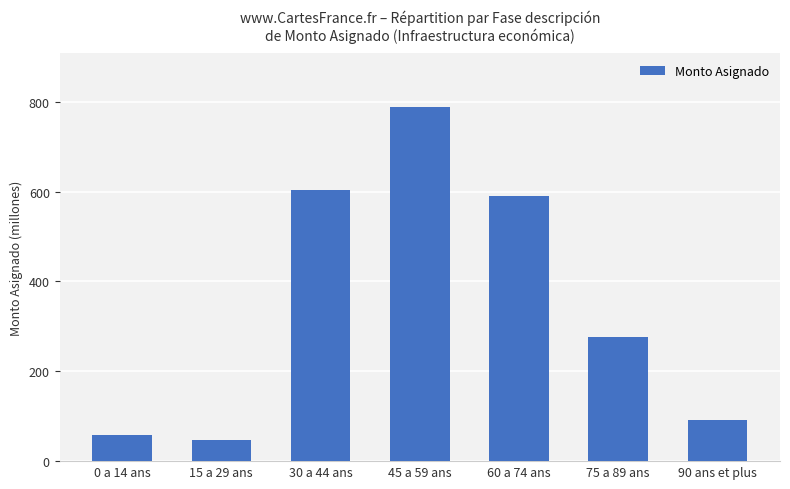

Which category has the highest value across all series?

45 a 59 ans